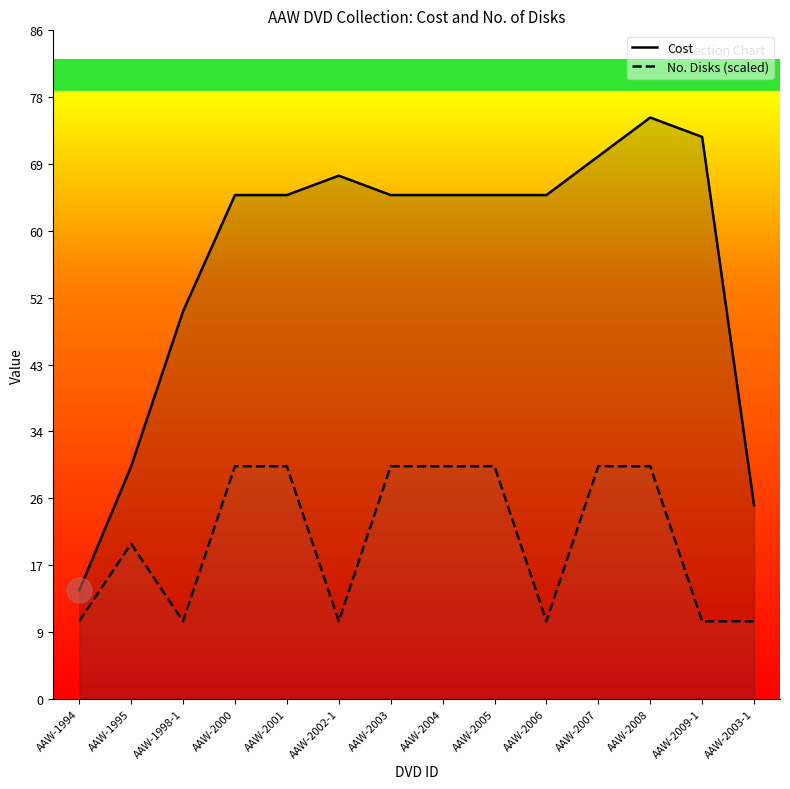

At which label does No. Disks (scaled) reach its peak?

AAW-2000